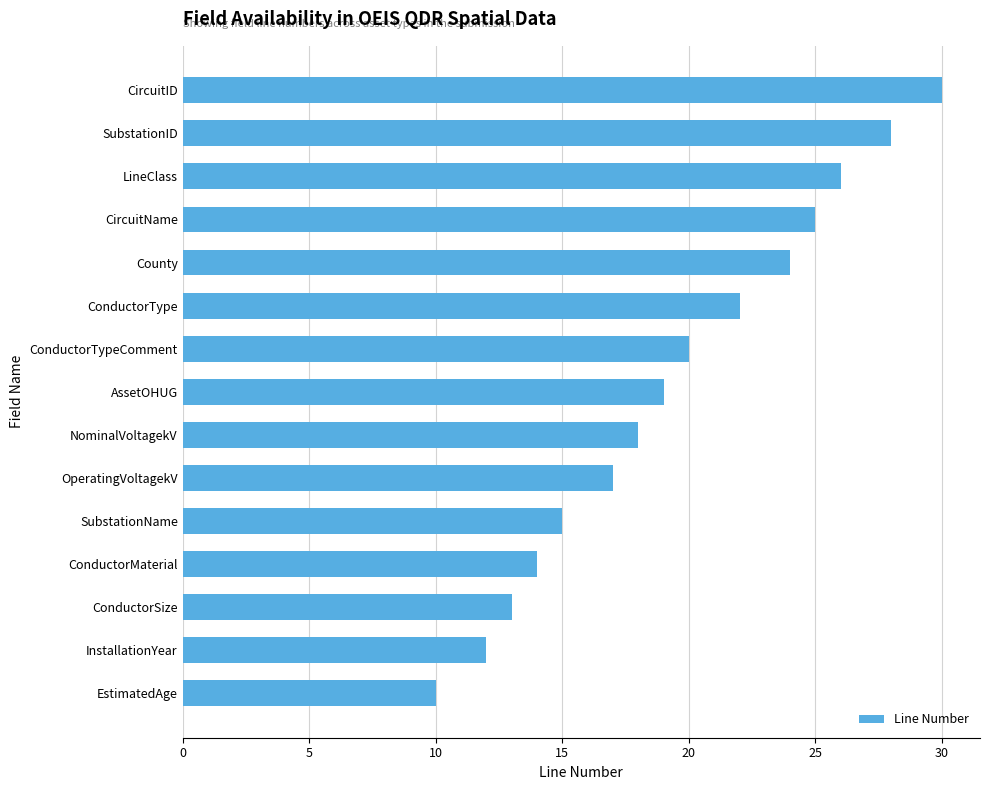

What is the ratio of the value at SubstationID to the value at EstimatedAge?

2.8